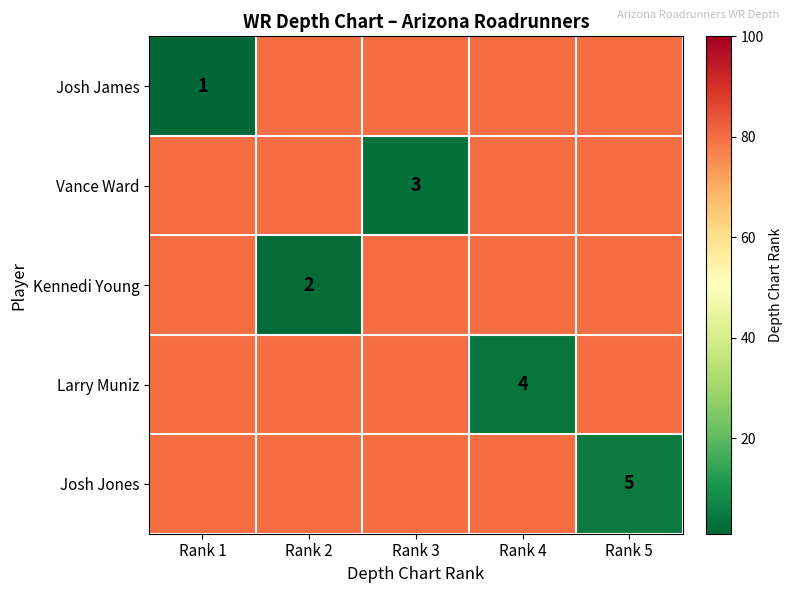

True or false: Vance Ward has a value of 3 at Rank 3.

True